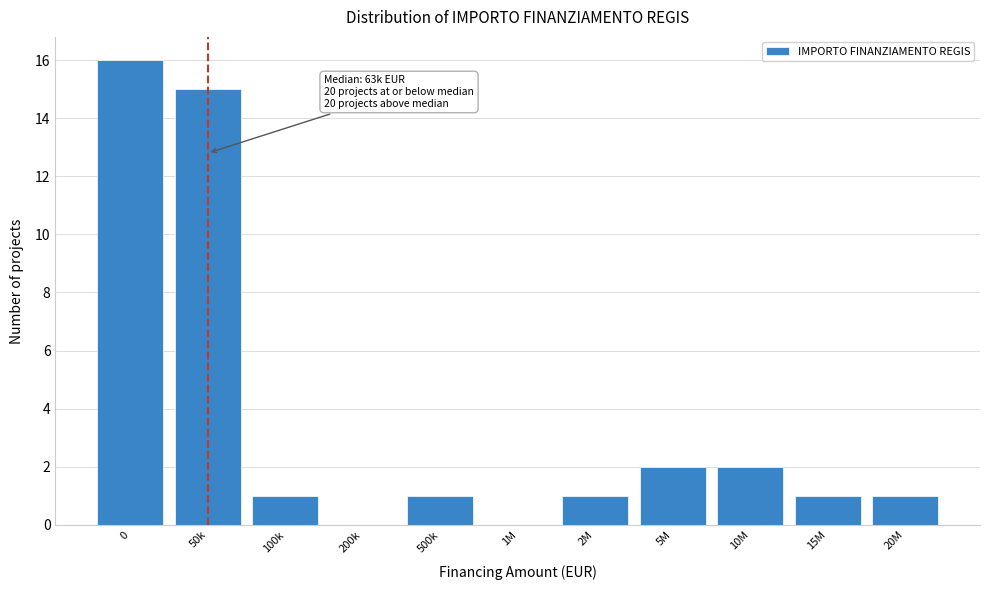

Reading left to right, extract all data points from this chart.

0=16	50k=15	100k=1	200k=0	500k=1	1M=0	2M=1	5M=2	10M=2	15M=1	20M=1